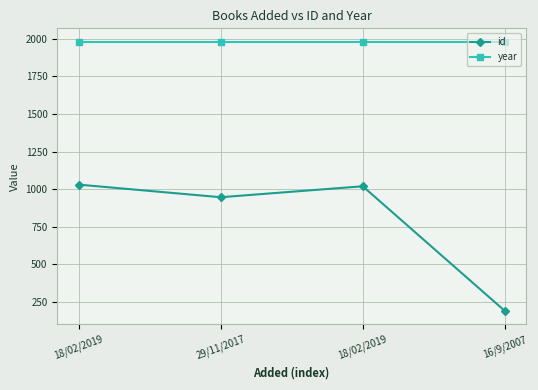

How many distinct data groups are displayed?

2